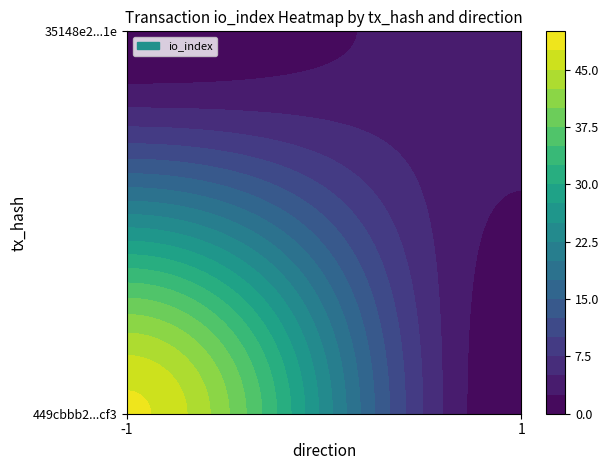

Reading left to right, what are all the values shown in this chart?

449cbbb2404d2ea97a32cfb31d1c5d634719cf3: -1	48
35148e2eb92adcb1a3e5abe829a122ae5062a1e: 1	4